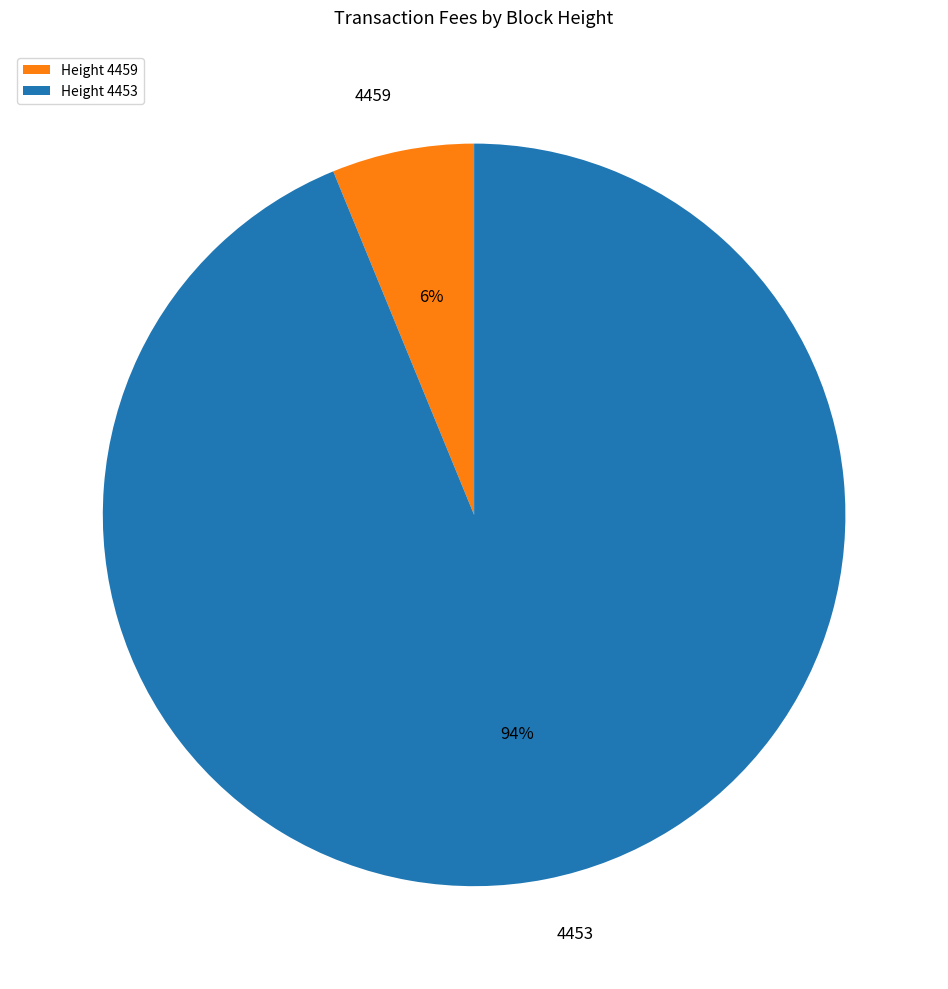

Do 4459 and 4453 together represent more than half of the pie?

Yes